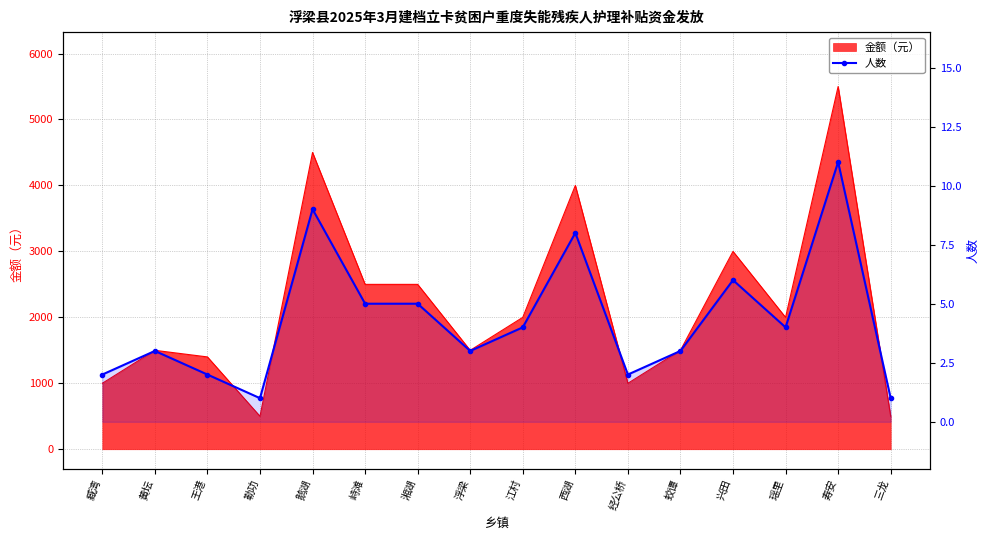

Does the chart have visible grid lines?

Yes